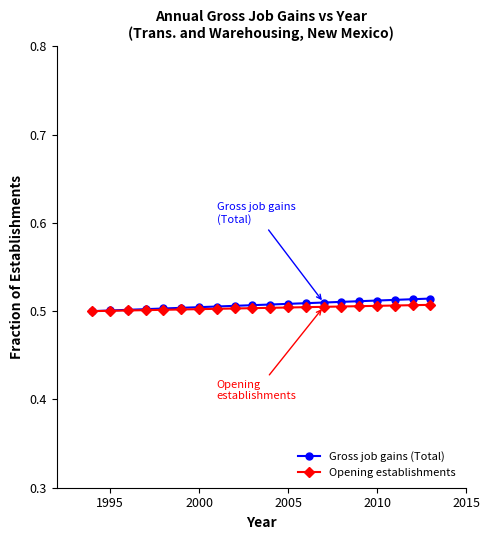

Count the number of categories in the chart.

20